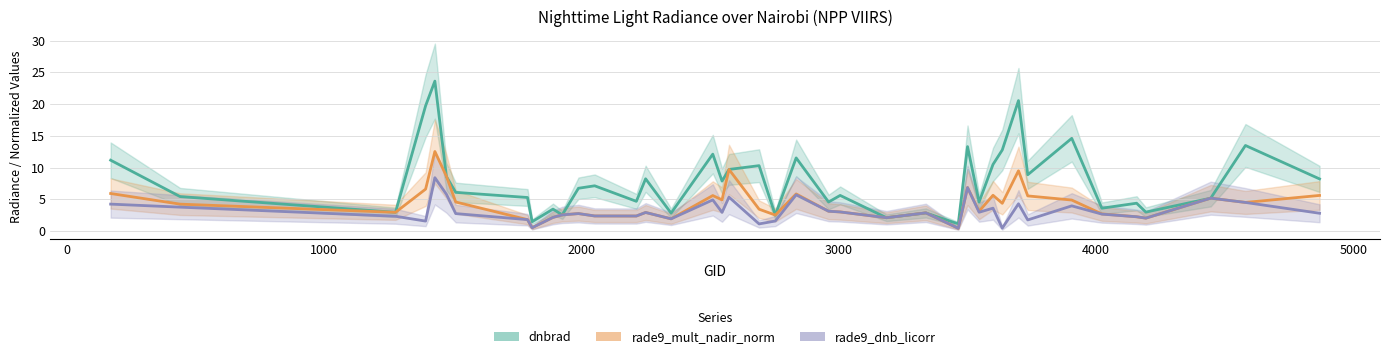

How many intersections are there between rade9_dnb_licorr and dnbrad?

6